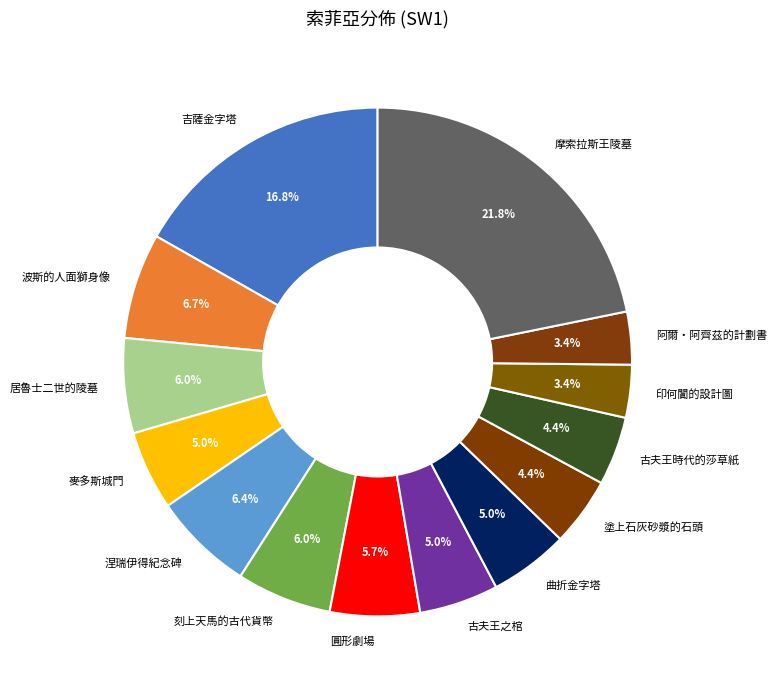

What percentage is the 吉薩金字塔 slice, to the nearest percent?

17%